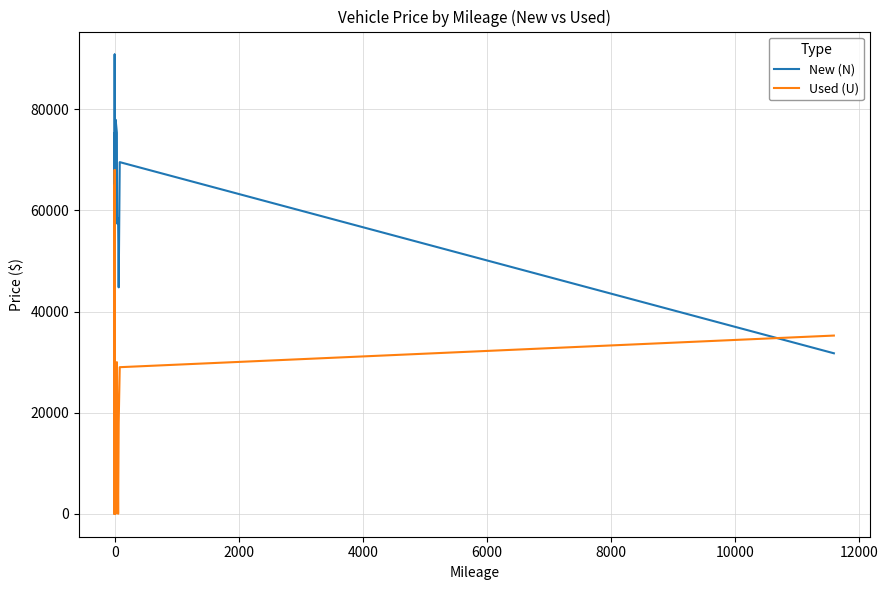

List the series in order of their peak value, highest first.

New (N), Used (U)